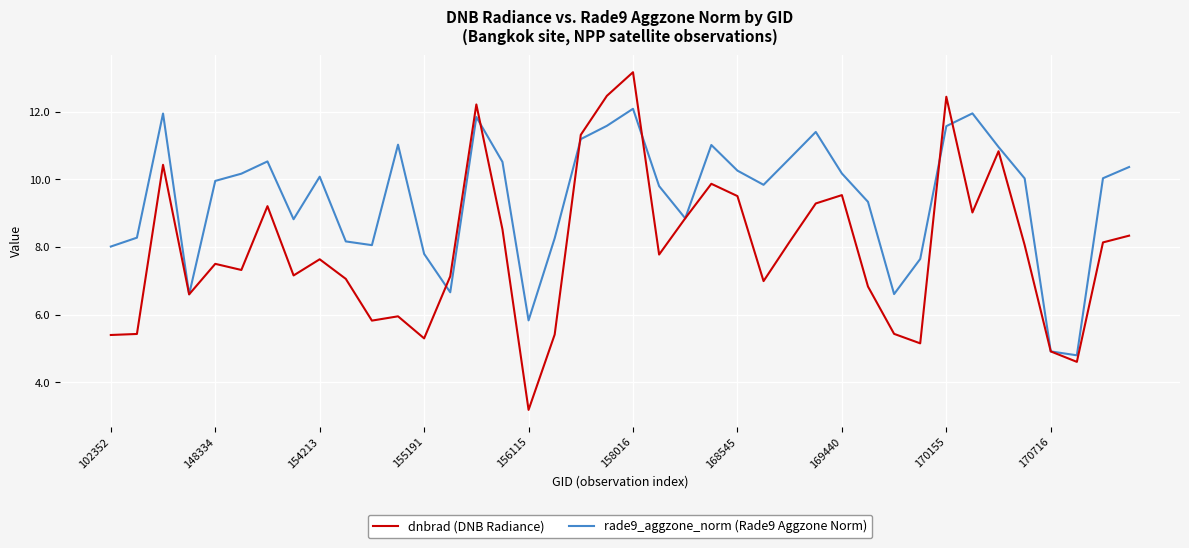

Which series has the widest spread of values?

dnbrad (DNB Radiance)